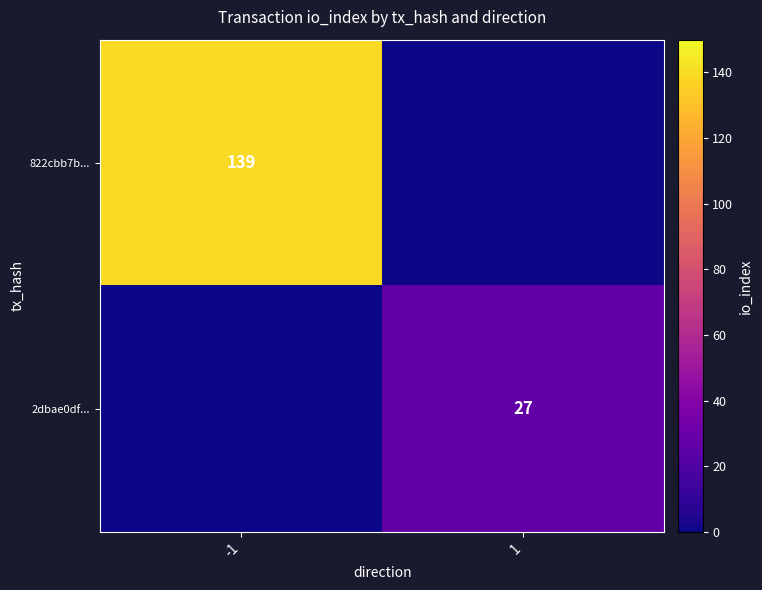

Is it true that 822cbb7b... equals 139 at -1?

True